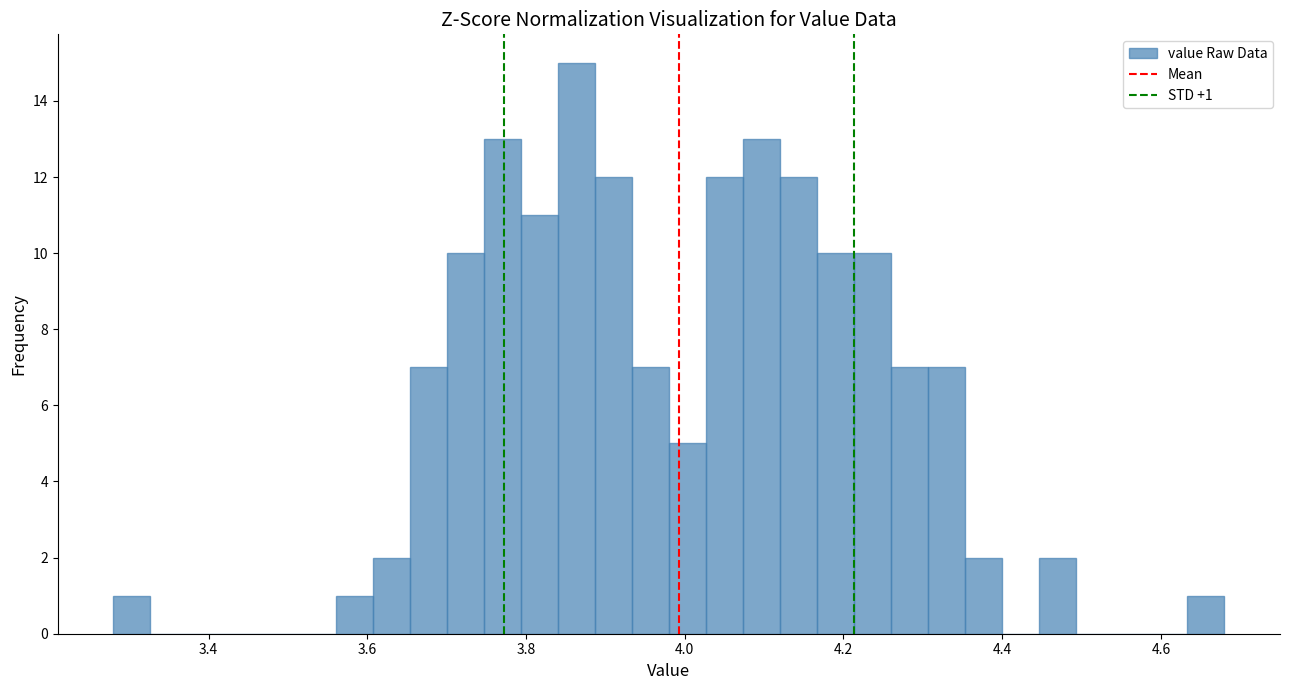

Around what value on the x-axis is the tallest bar? Give the approximate position of its centre, as read against the axis.

3.86